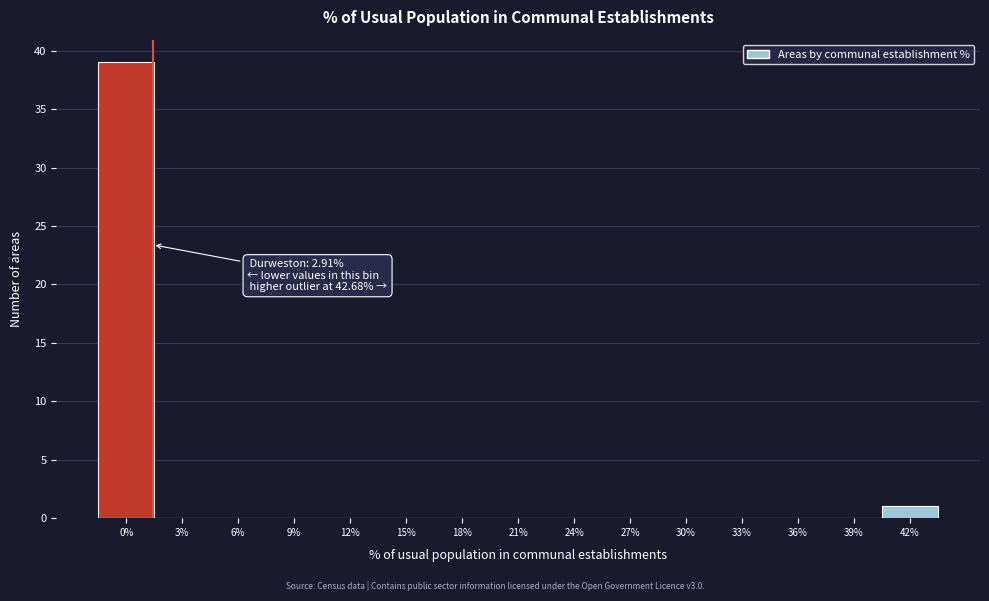

Reading left to right, what are all the values shown in this chart?

0%=39	3%=0	6%=0	9%=0	12%=0	15%=0	18%=0	21%=0	24%=0	27%=0	30%=0	33%=0	36%=0	39%=0	42%=1